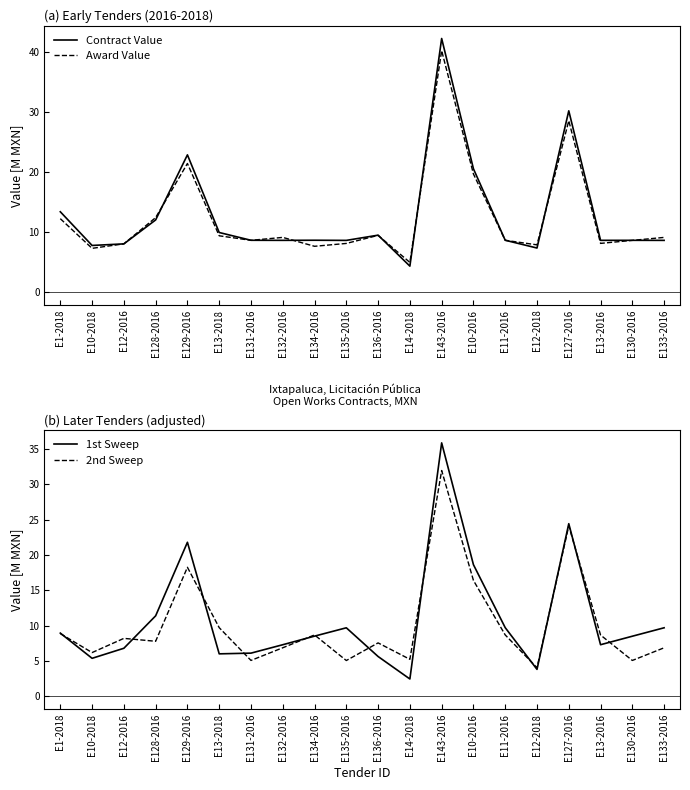

True or false: Contract Value has more than 0 points higher than both neighbors.

True